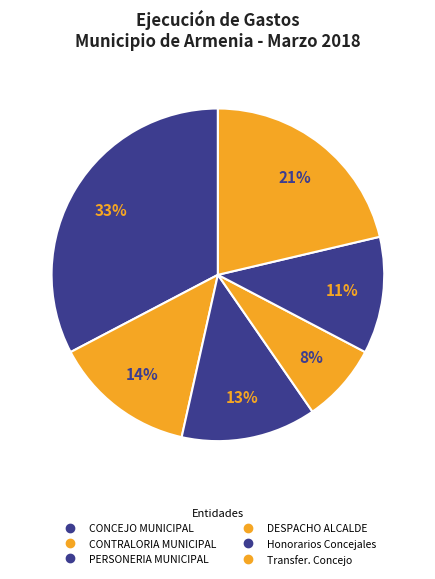

Count the number of slices in the pie.

6